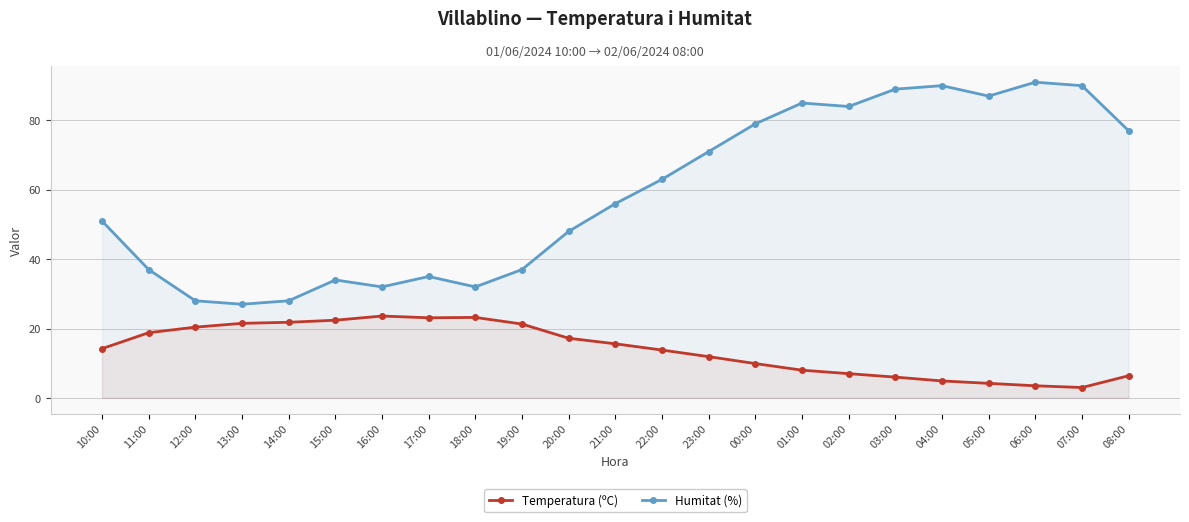

What is the value of the Humitat (%) point at the 23rd from the left?

77.0